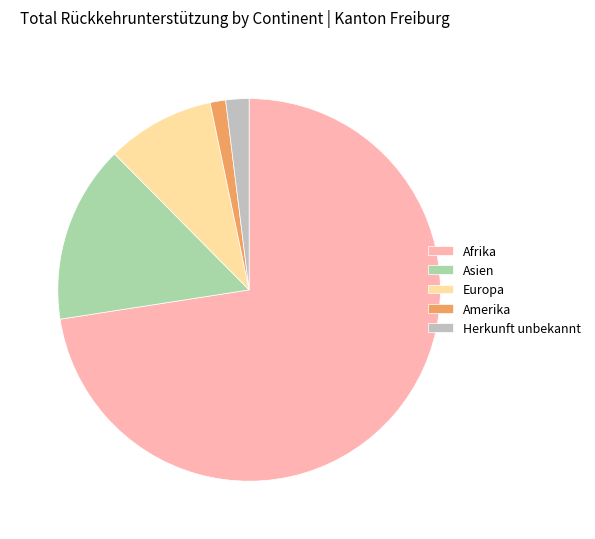

Between Herkunft unbekannt and Afrika, which is larger?

Afrika